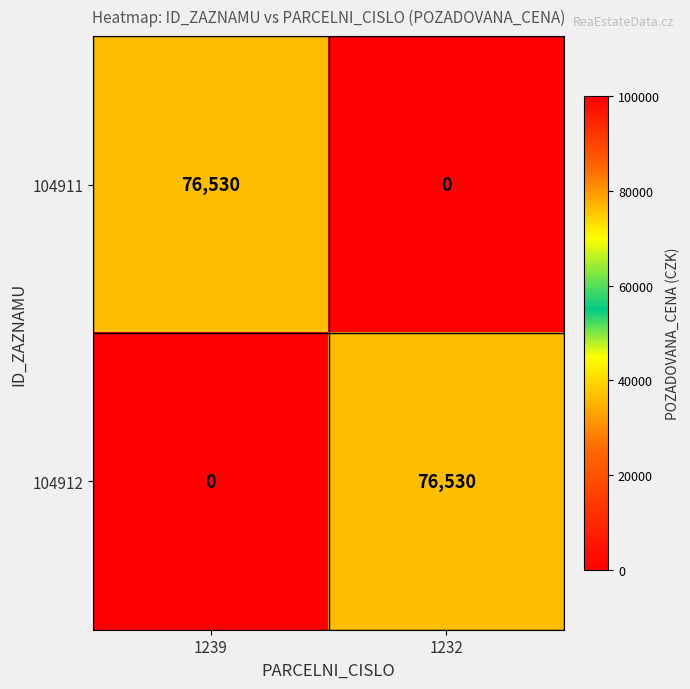

List the labels in order of 104912 value, largest first.

1232, 1239